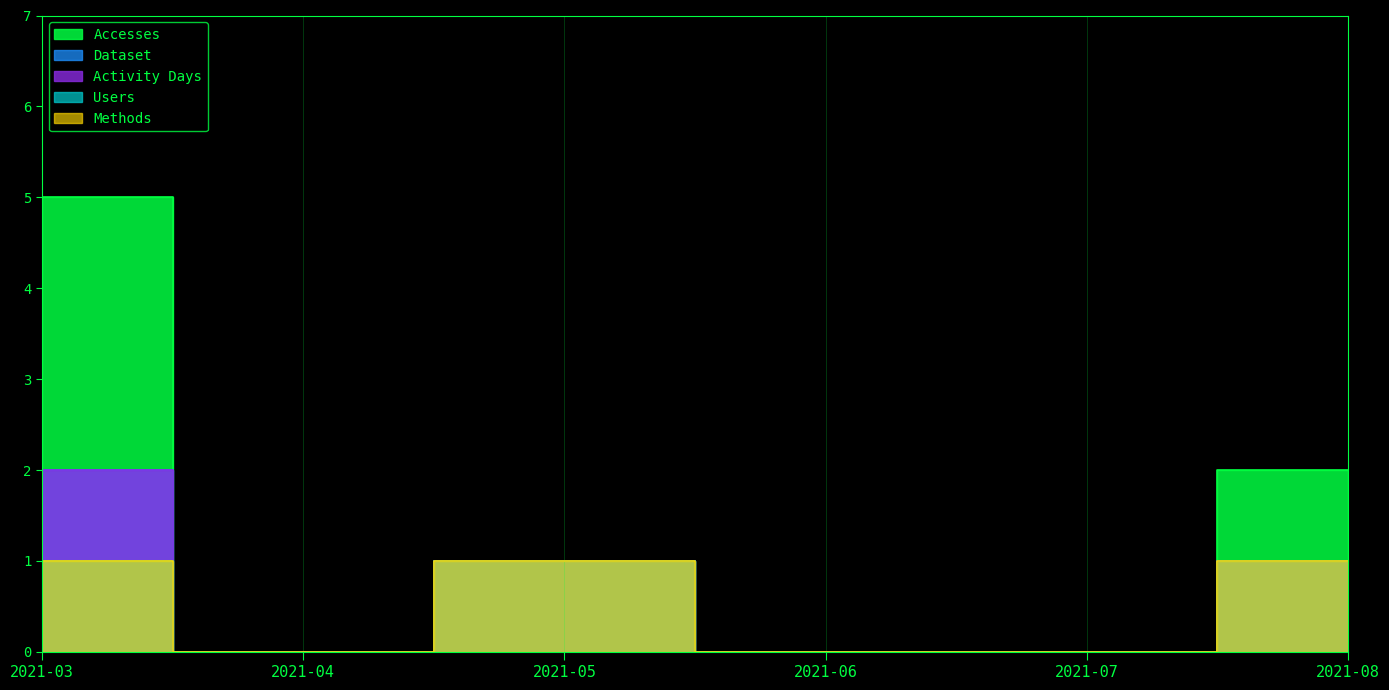

The Dataset series shows 1 at 2021-05. True or false?

True